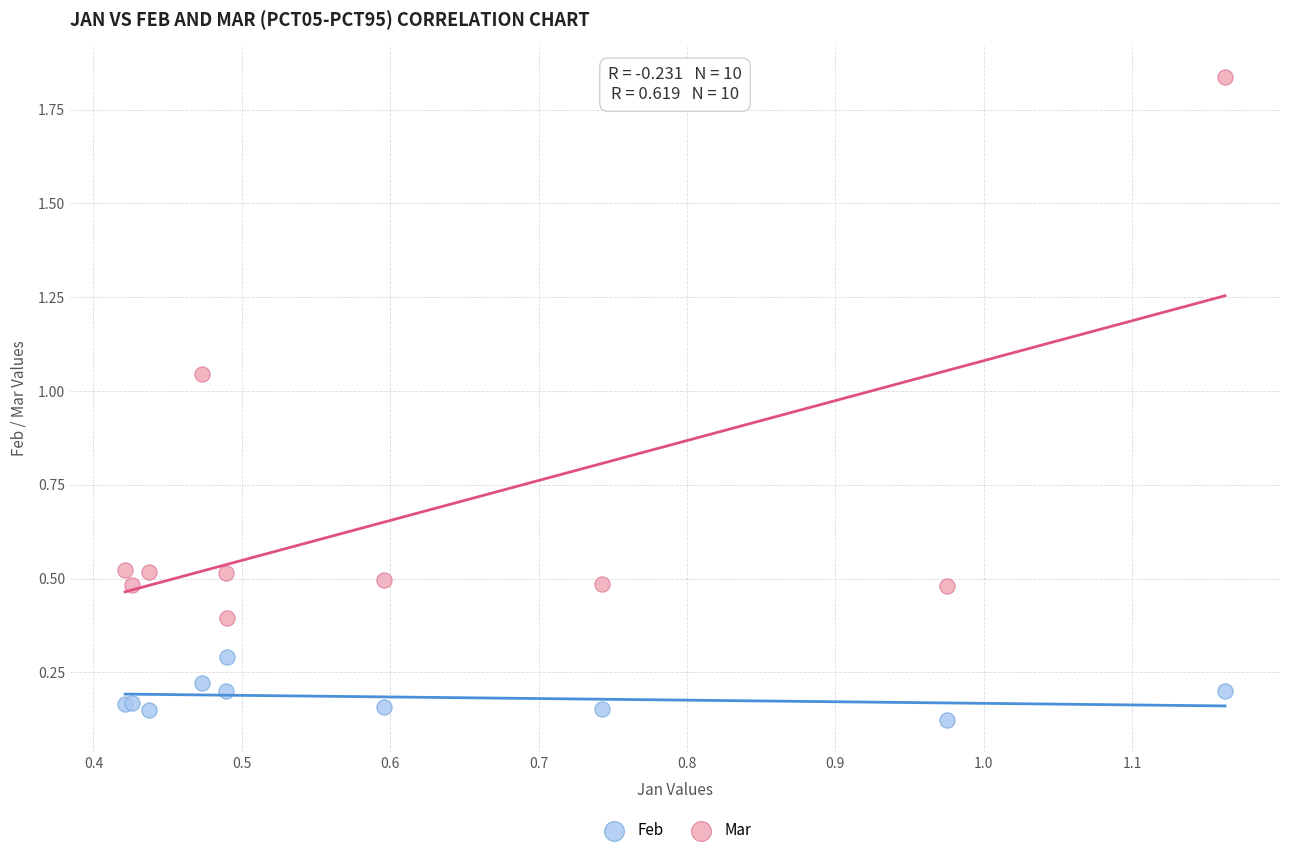

Which series has the widest spread of Y values?

Mar